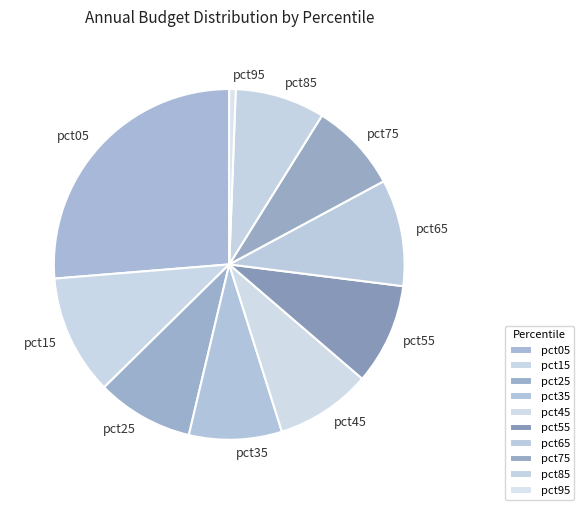

Does pct55 represent more than half of the total?

No